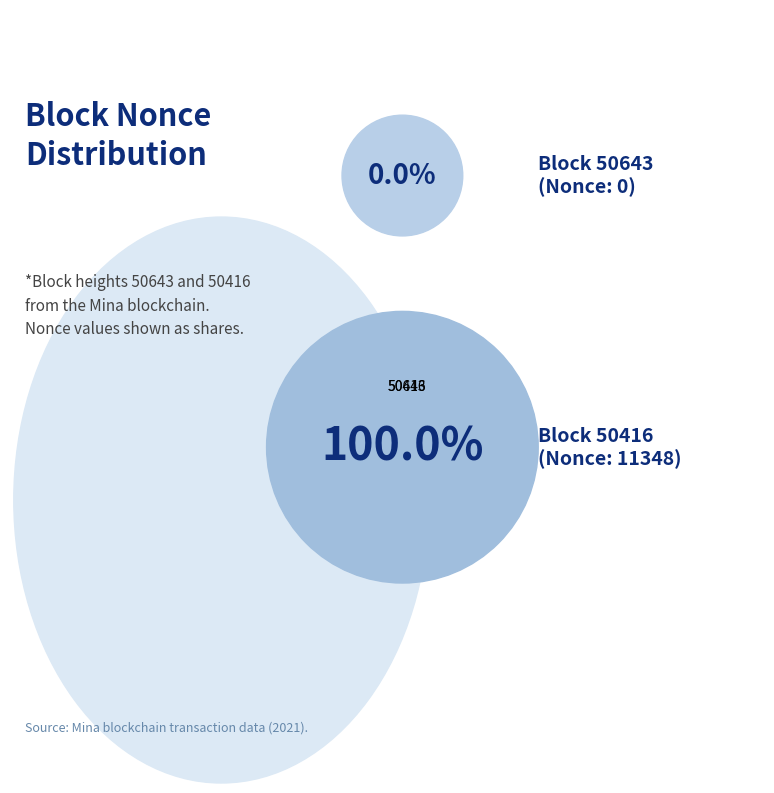

Does 50643 account for over 50% of the chart?

No